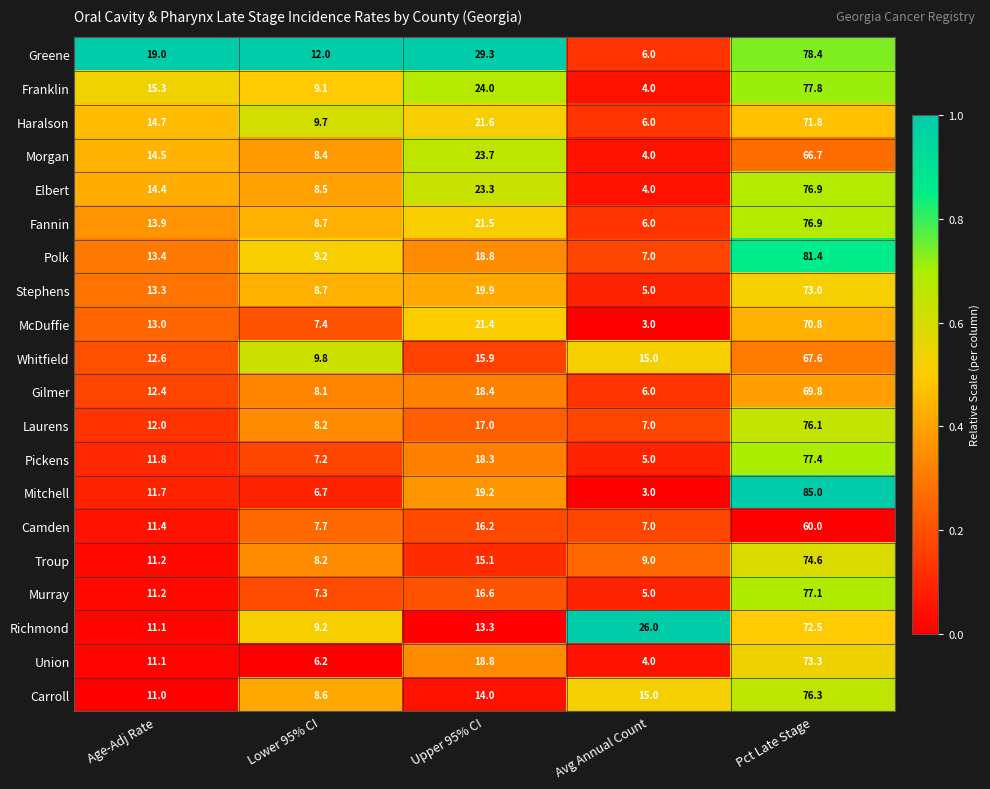

List the labels in order of Richmond value, smallest first.

Lower 95% CI, Age-Adj Rate, Upper 95% CI, Avg Annual Count, Pct Late Stage